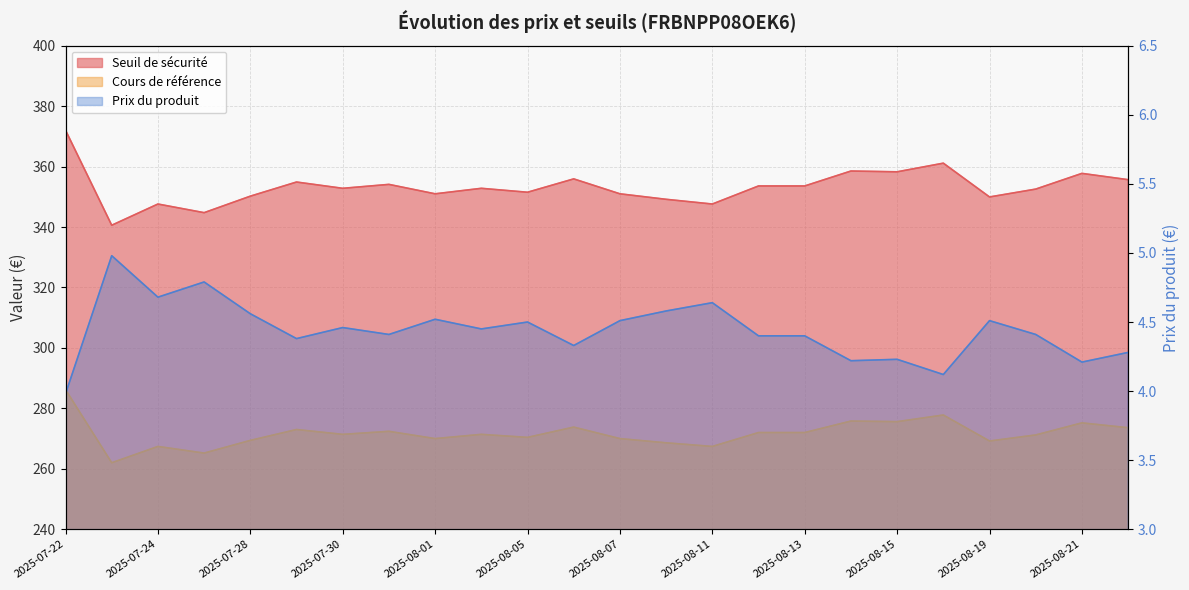

What is the maximum value shown in the chart?

372.1